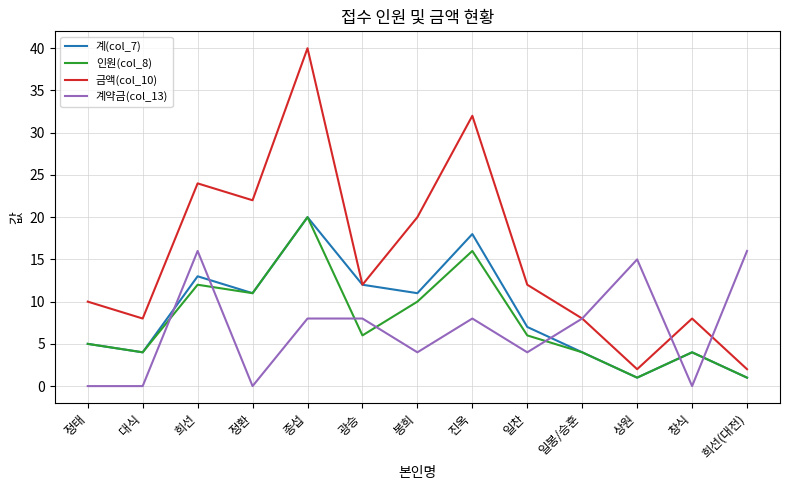

At which category does 계(col_7) reach its first local peak?

희선